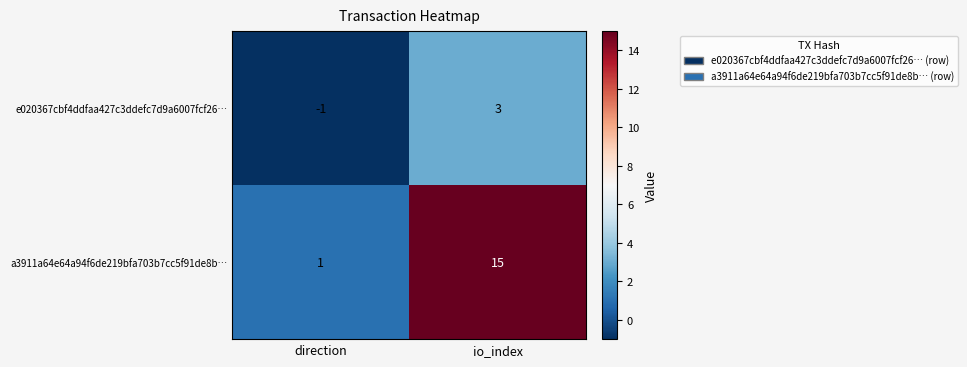

Reading left to right, extract all data points from this chart.

e020367cbf4ddfaa427c3ddefc7d9a6007fcf26…: direction=-1	io_index=3
a3911a64e64a94f6de219bfa703b7cc5f91de8b…: direction=1	io_index=15